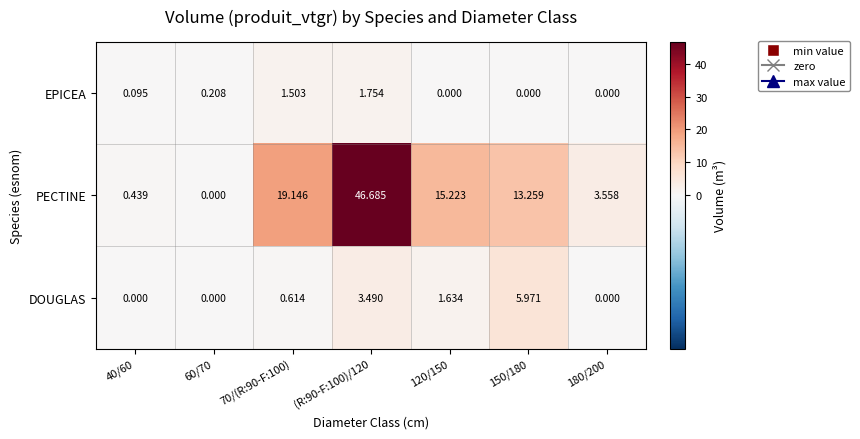

Which series has the widest spread of values?

PECTINE